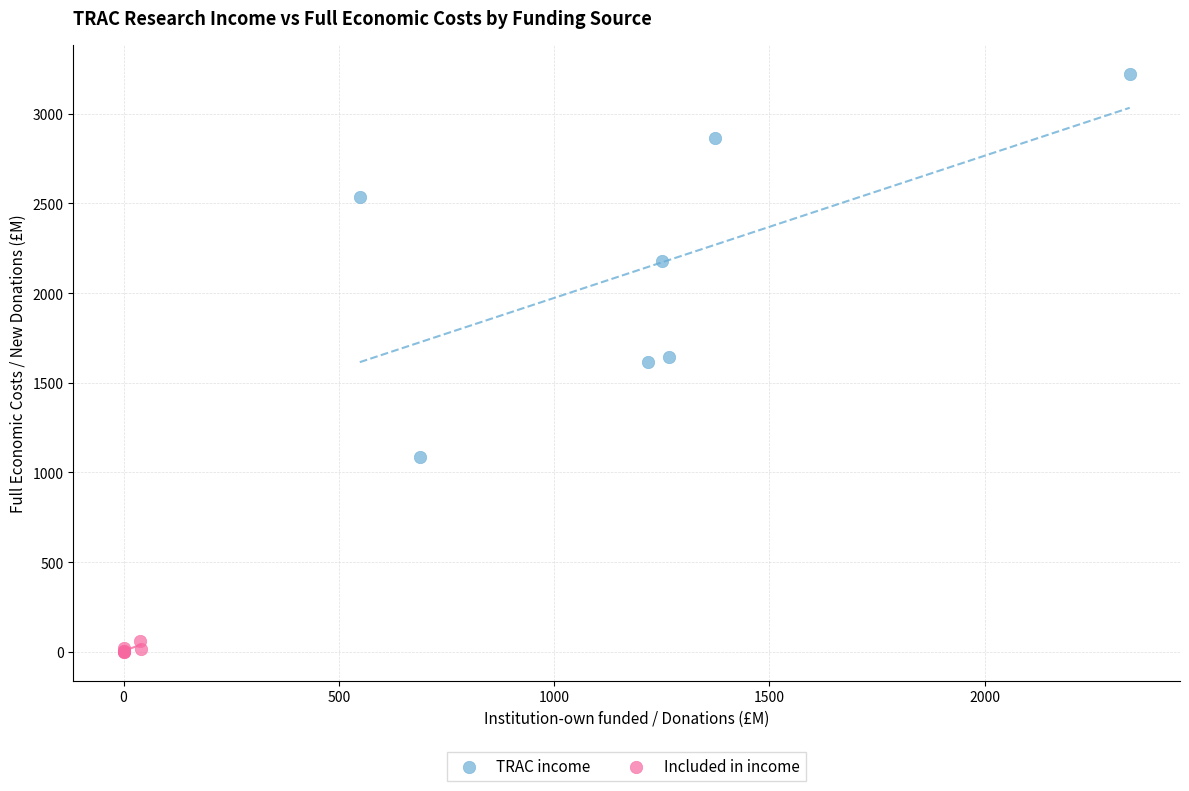

Which series reaches the minimum Y coordinate?

Included in income